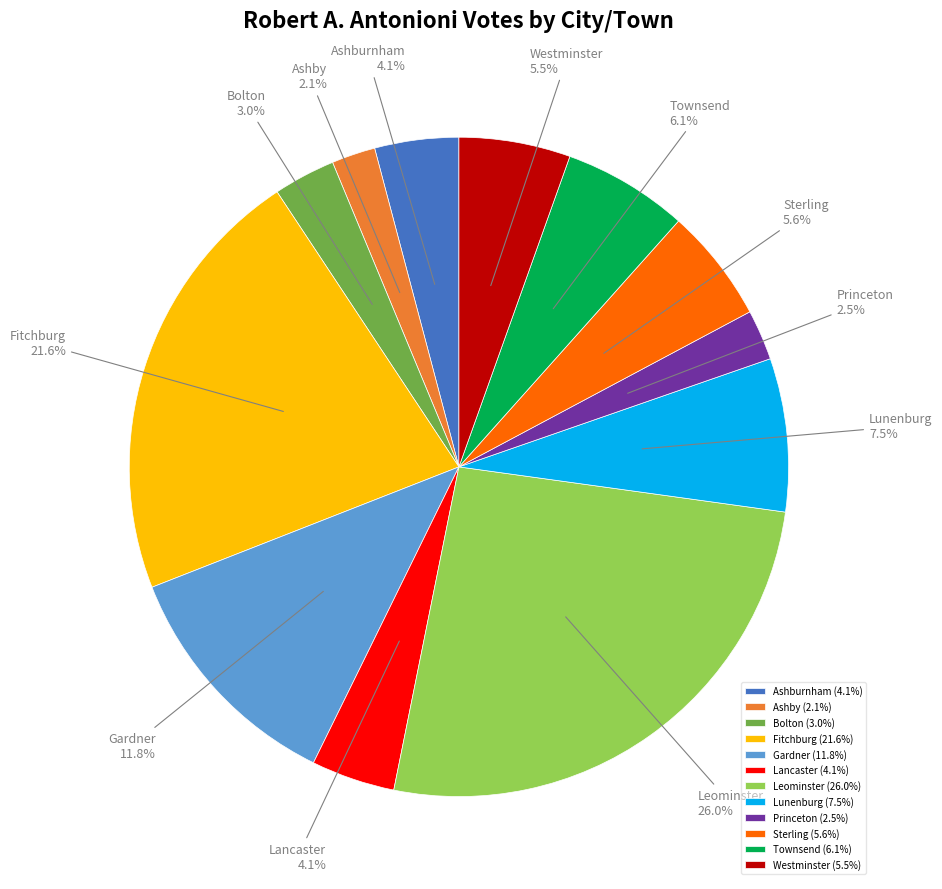

How many segments does this pie chart have?

12